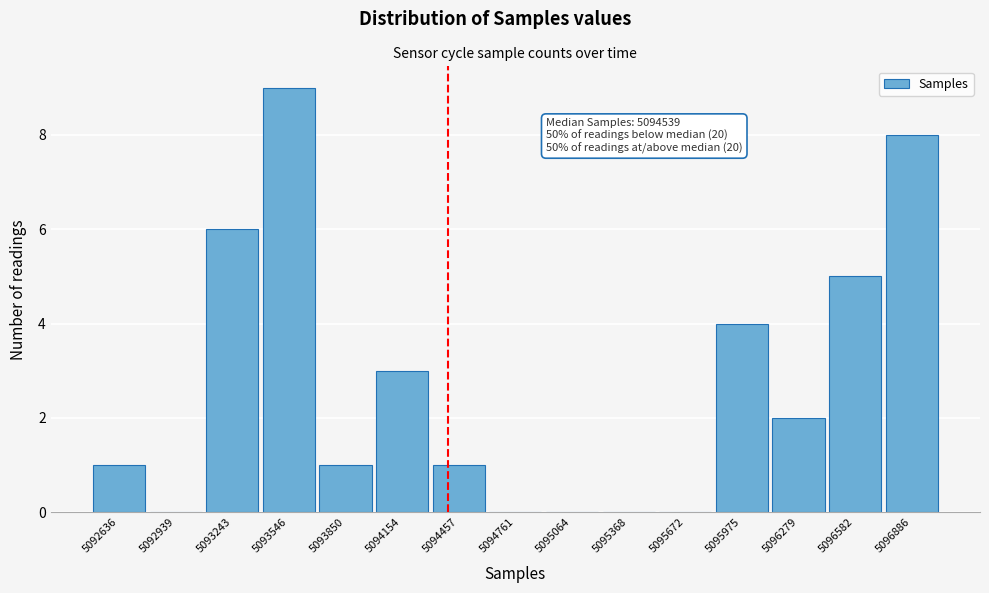

Reading left to right, list all the values displayed in this chart.

5092636=1	5092939=0	5093243=6	5093546=9	5093850=1	5094154=3	5094457=1	5094761=0	5095064=0	5095368=0	5095672=0	5095975=4	5096279=2	5096582=5	5096886=8